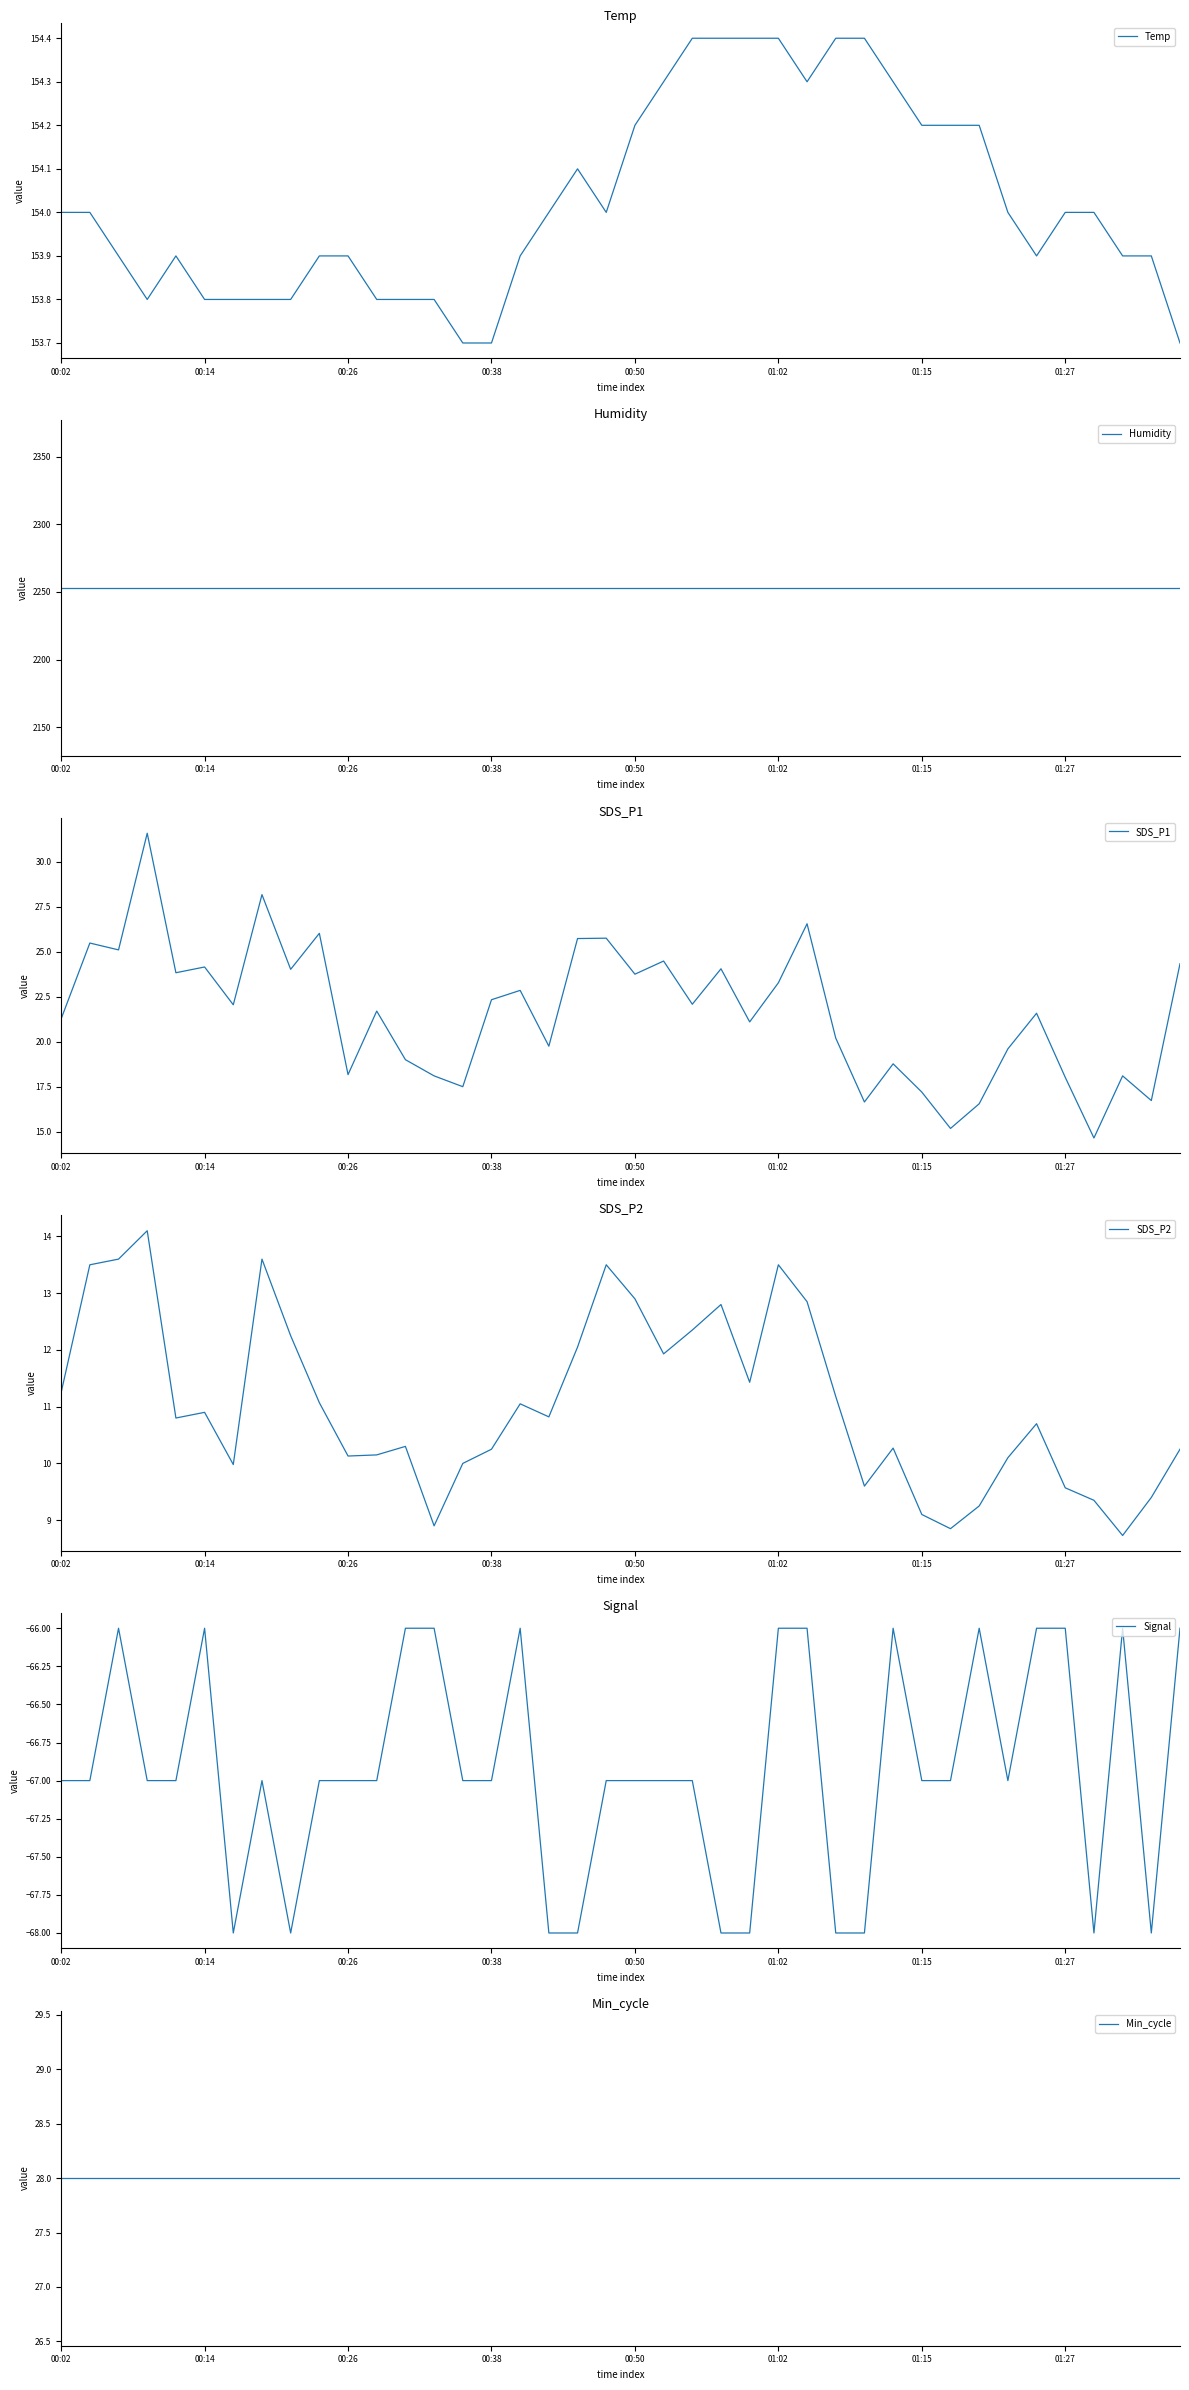

What are all the series names shown in the legend?

Temp, Humidity, SDS_P1, SDS_P2, Signal, Min_cycle